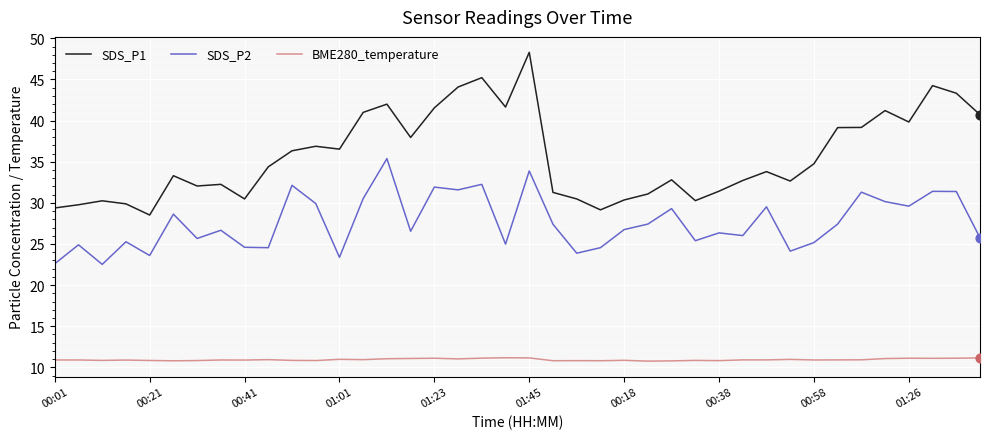

Which series has the largest total across all categories?

SDS_P1